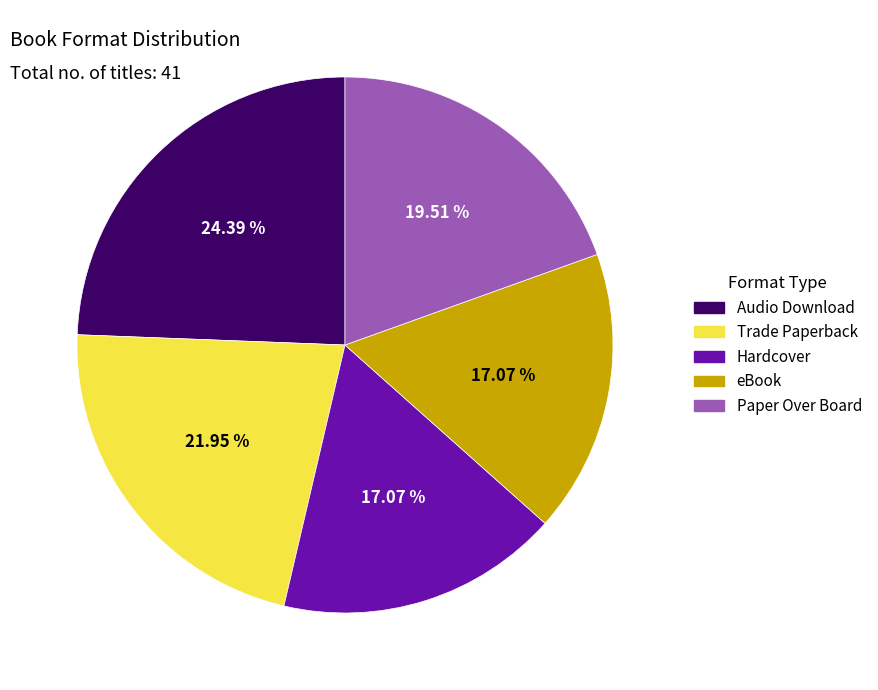

Count the number of slices in the pie.

5